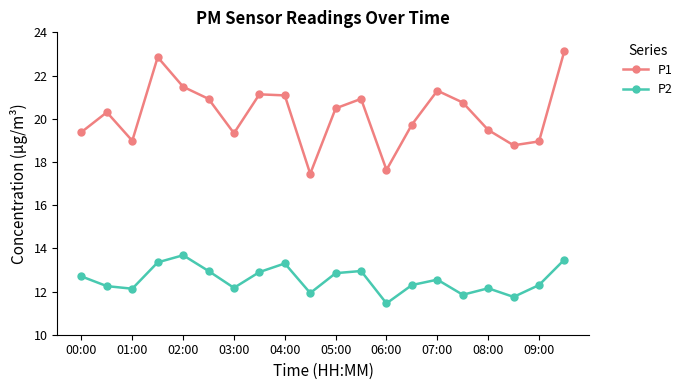

Which series has the largest total across all categories?

P1